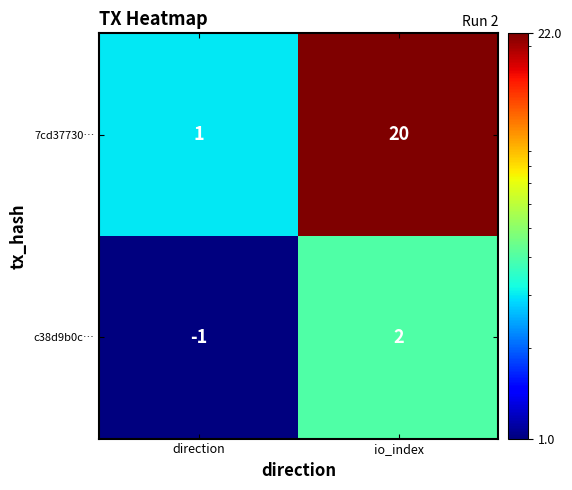

Which category has the lowest value across all series?

direction